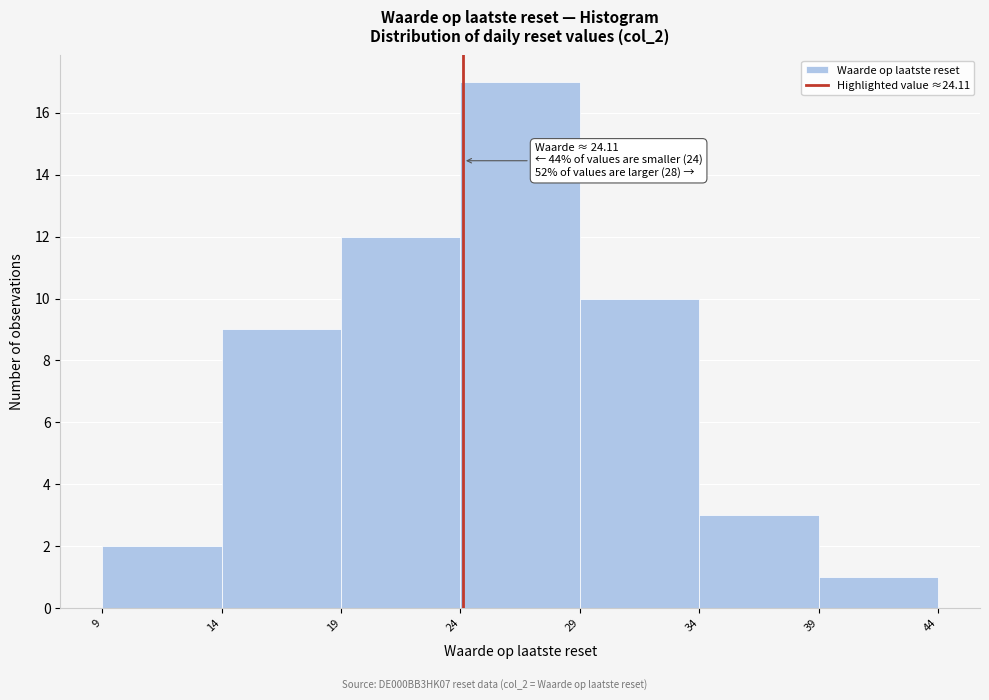

Over which range of the x-axis is the bar tallest?

24 to 29